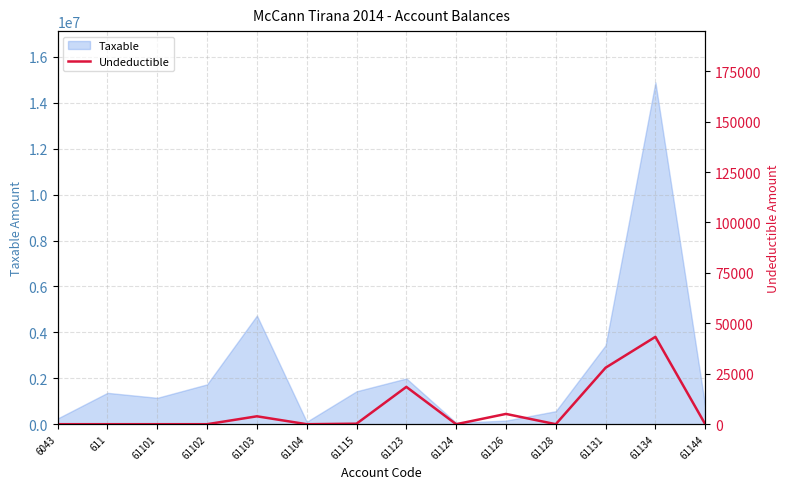

How many points are higher than both their immediate neighbors (excluding endpoints)?

4